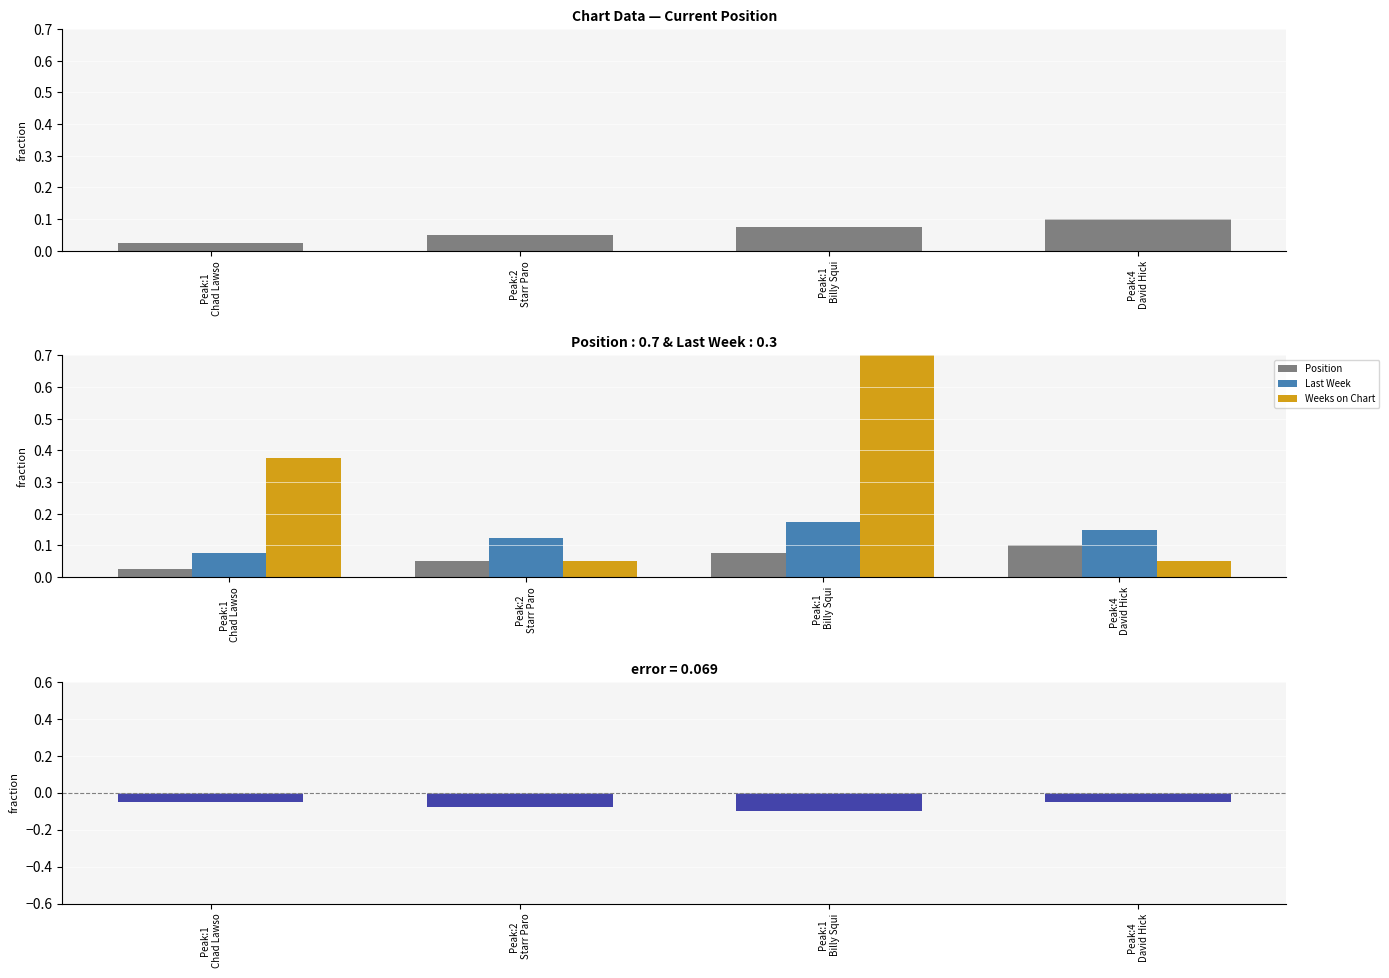

Which category has the lowest value across all series?

Peak:1
Billy Squi